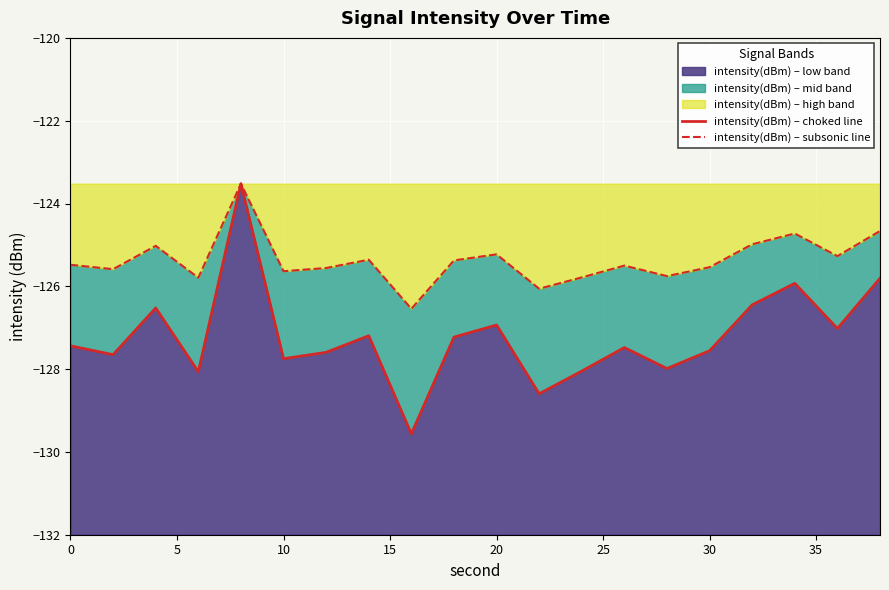

The value of intensity(dBm) – low band at 30 is -127.6. True or false?

True